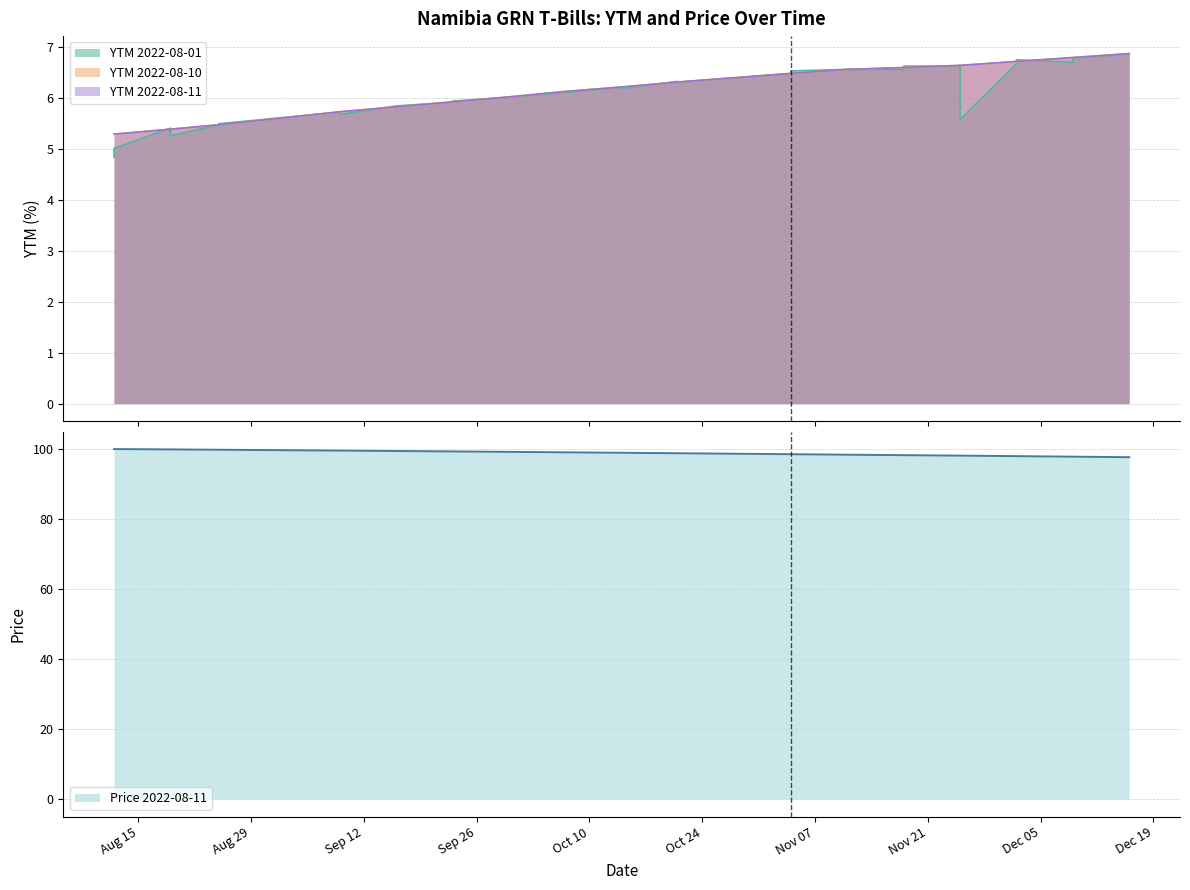

Rank the series at 2022-09-23 from lowest to highest value.

YTM 2022-08-01, YTM 2022-08-11, YTM 2022-08-10, Price 2022-08-11